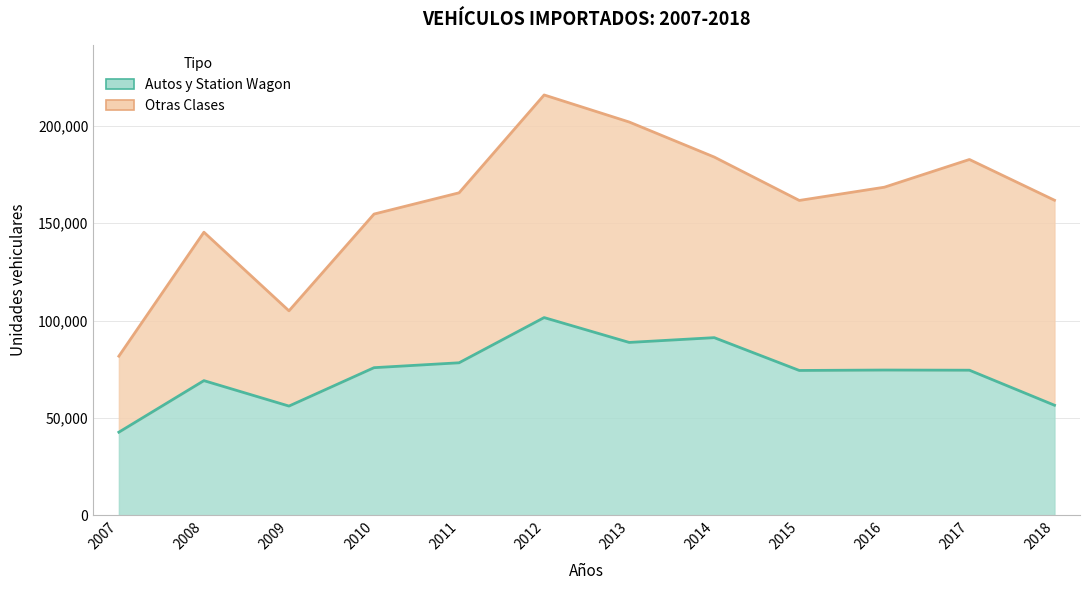

What is the sum of all values?

883448